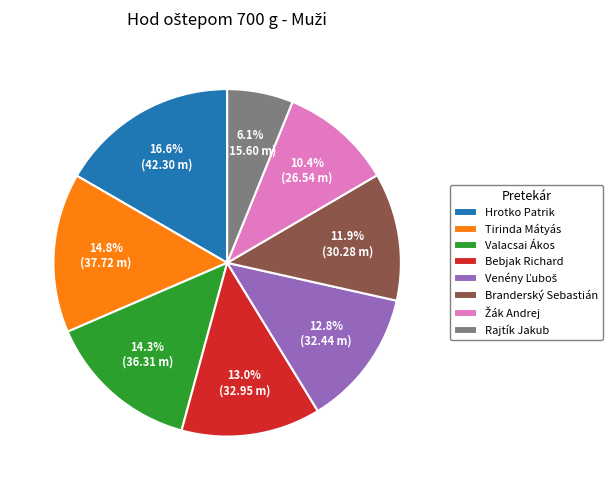

What percentage do Rajtík Jakub and Valacsai Ákos together represent?

20.4%